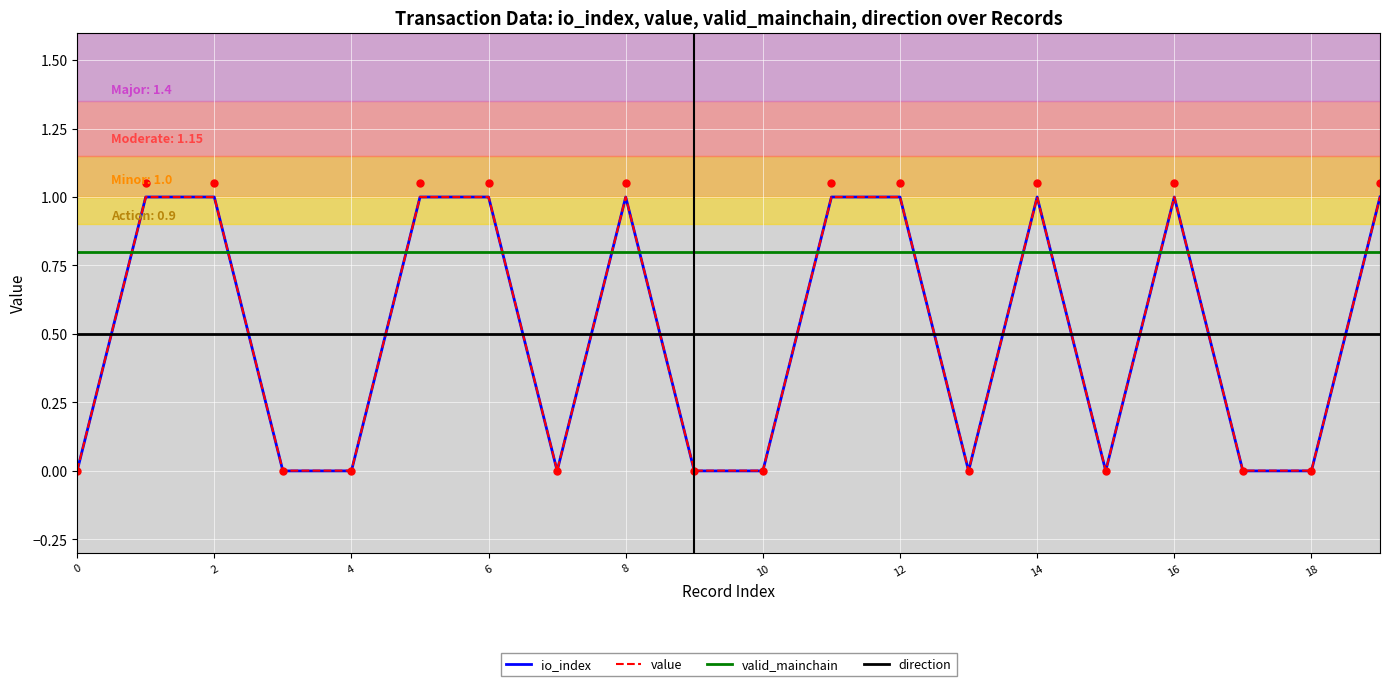

Rank the series at 11 from lowest to highest value.

direction, valid_mainchain, io_index, value